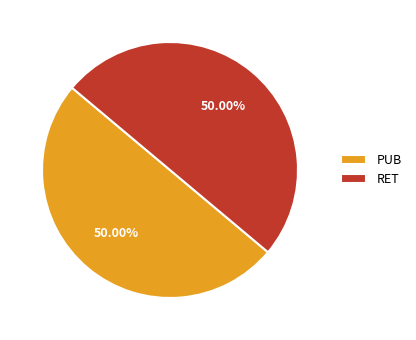

Approximately how many times larger is the value at RET compared to PUB?

1.0